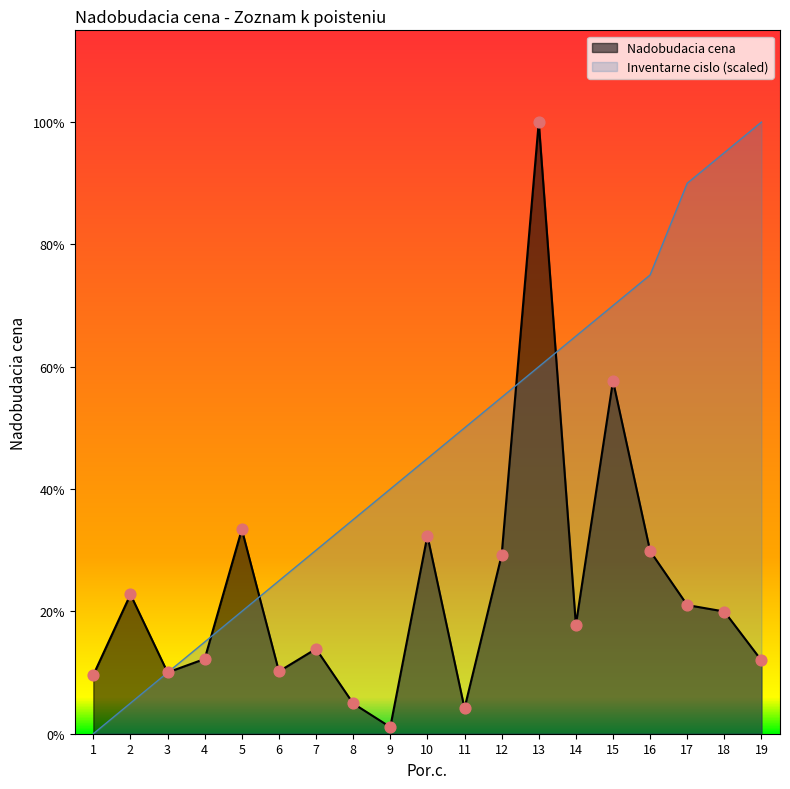

Which series has the largest Y range (max minus min)?

Inventarne cislo